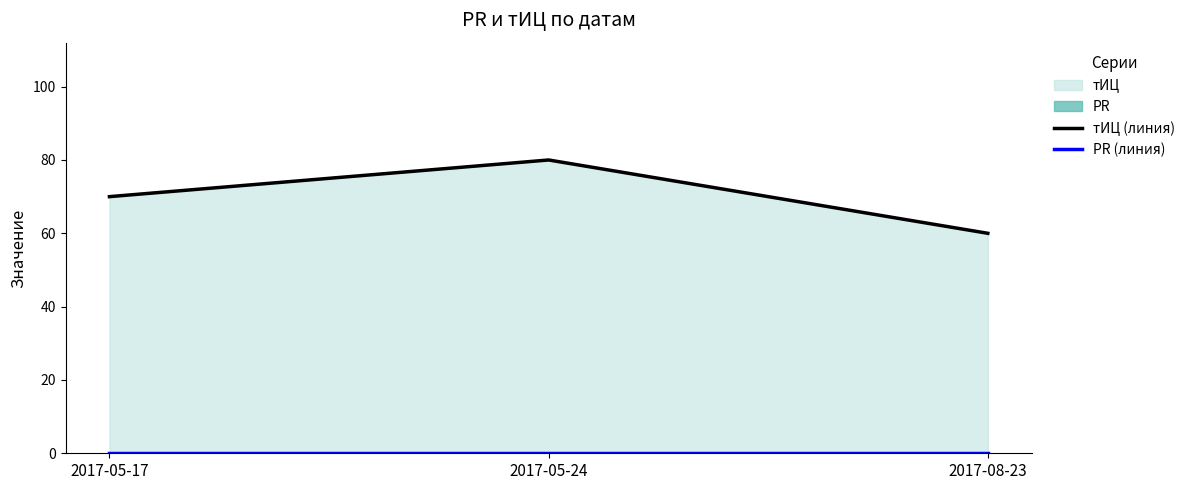

Count the number of categories in the chart.

3